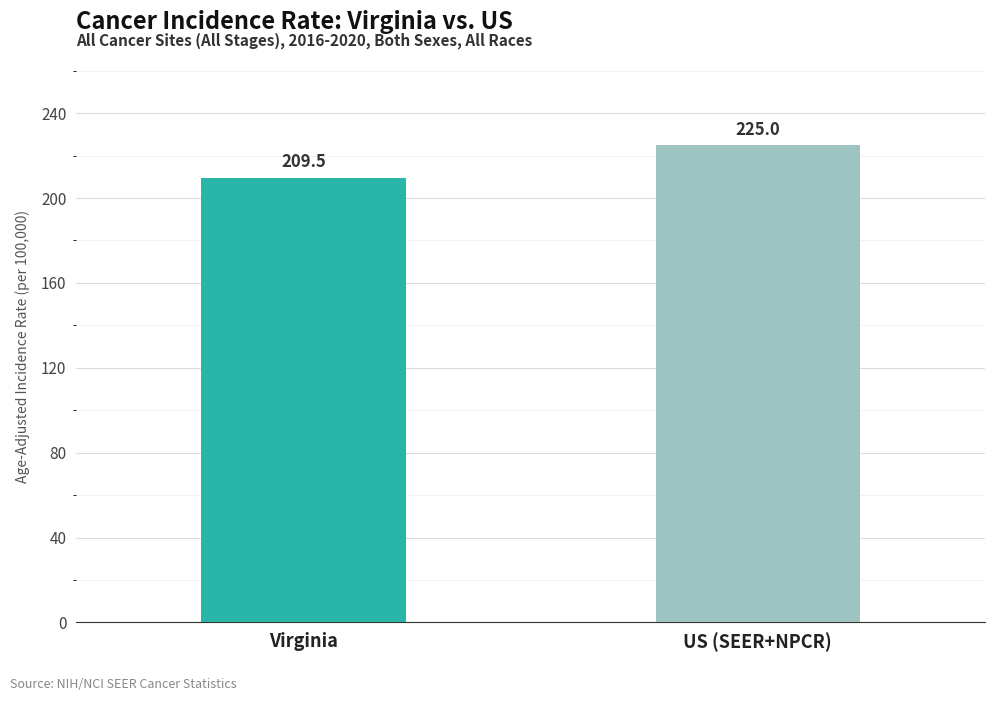

The chart shows a value of 63.5 at US (SEER+NPCR). True or false?

False